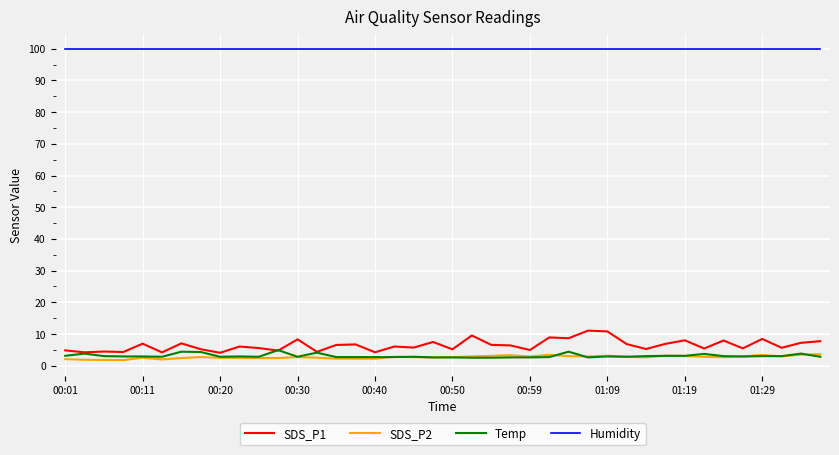

Which series has the widest spread of values?

SDS_P1